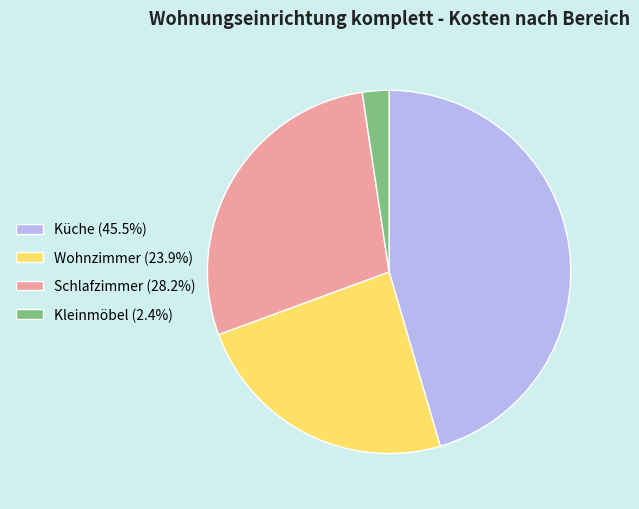

Is the sum of Schlafzimmer (28.2%) and Kleinmöbel (2.4%) greater than half?

No